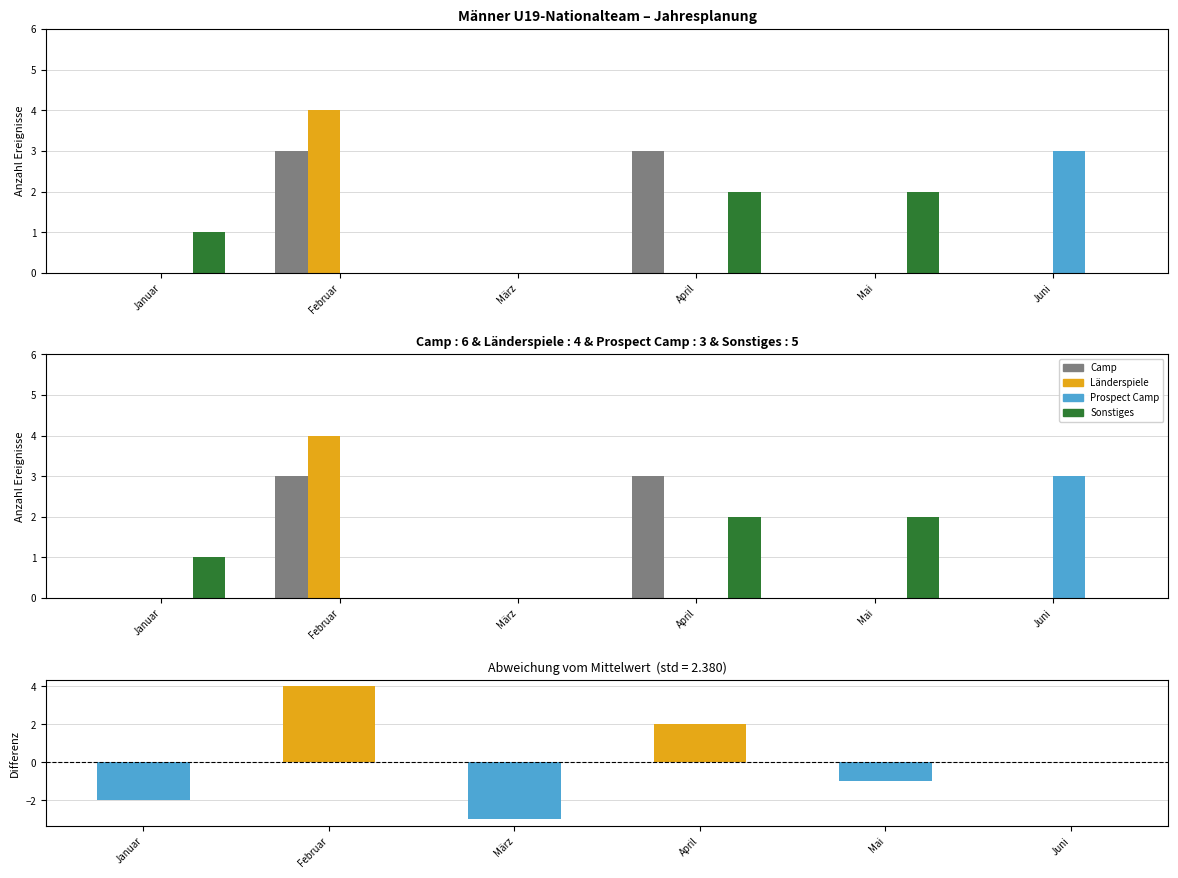

At which category is the sum across all series the highest?

Februar